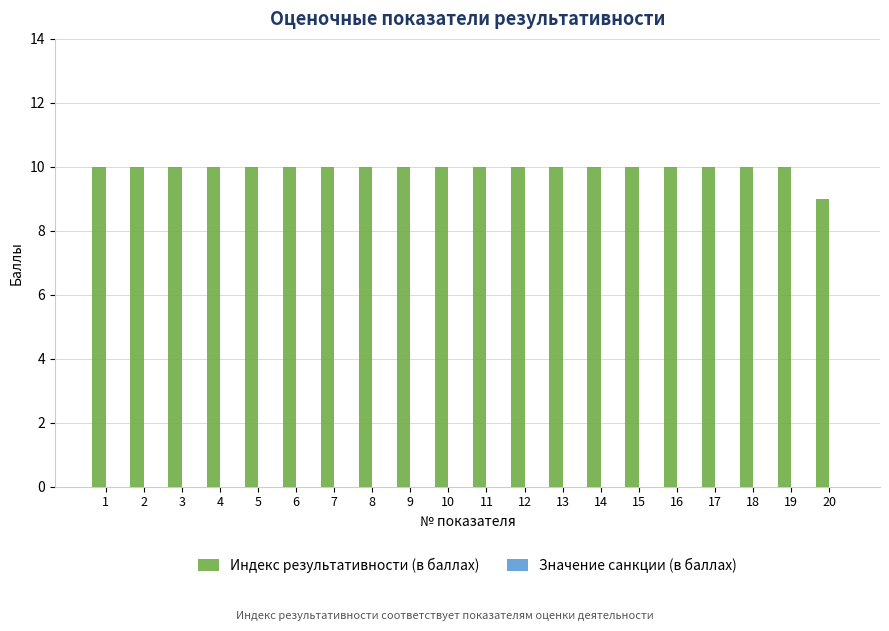

Is it true that the value at 16 is 10?

True